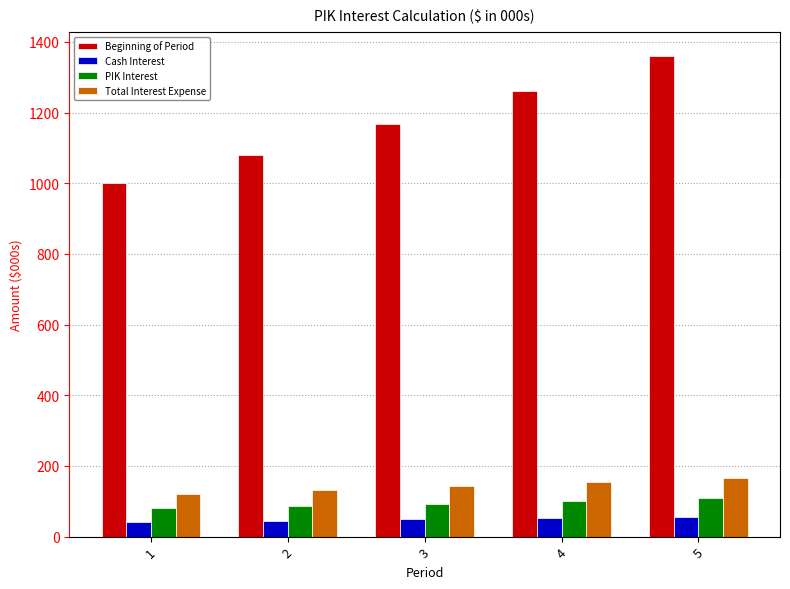

What is the smallest value displayed?

41.6